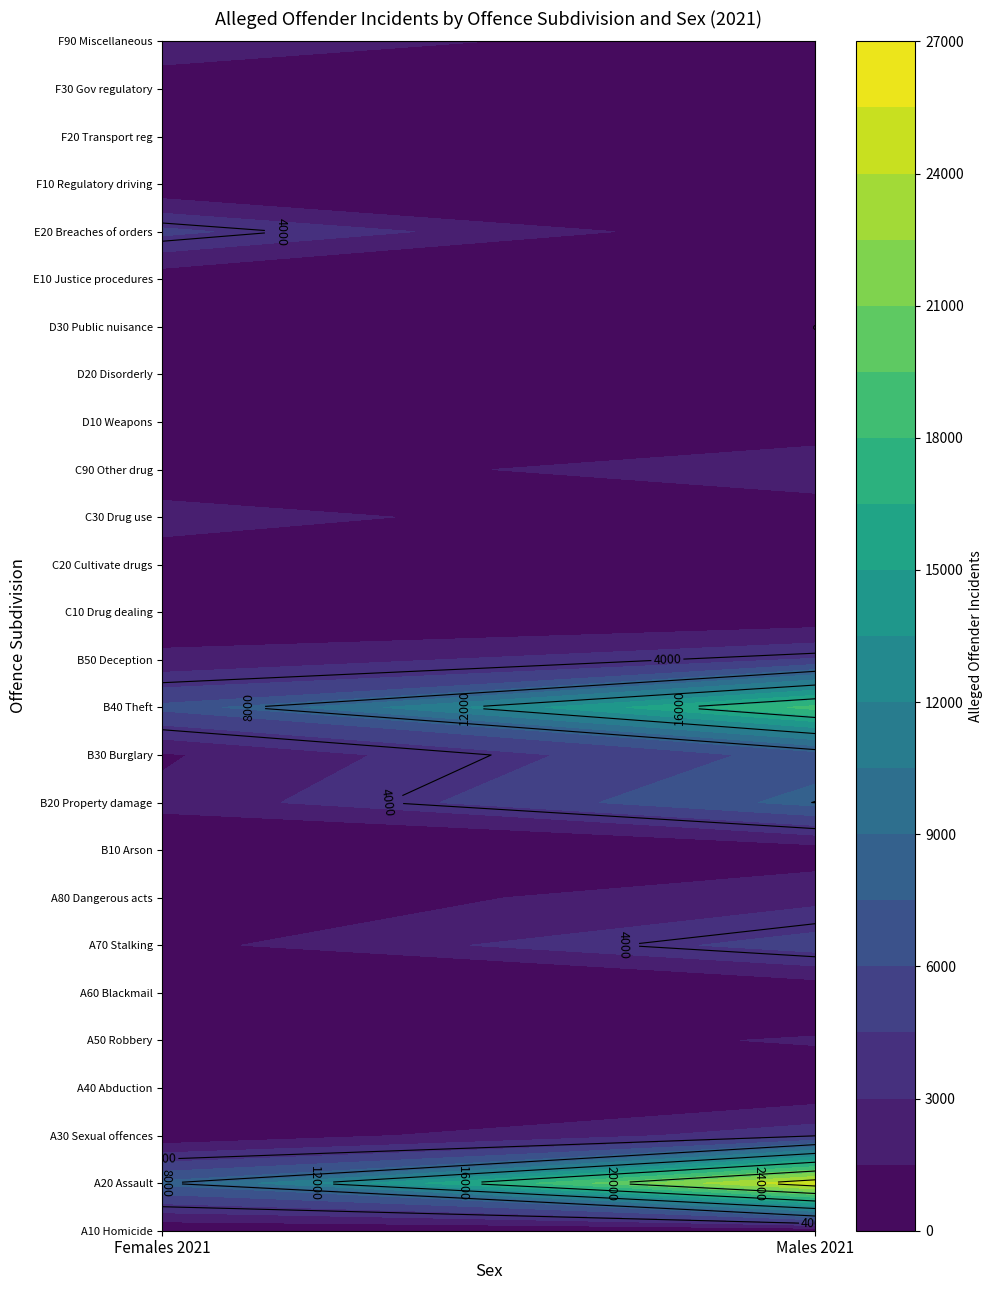

Reading left to right, list all the values displayed in this chart.

2021_Females: 24	7903	189	47	353	17	987	413	172	1882	1300	6389	1790	597	351	2318	2	863	737	220	489	4887	5	13	17	2968
2021_Males: 169	25511	3884	247	1648	57	5255	2486	675	8032	6660	18513	4646	5	13	17	2968	0	0	0	0	0	0	0	0	0